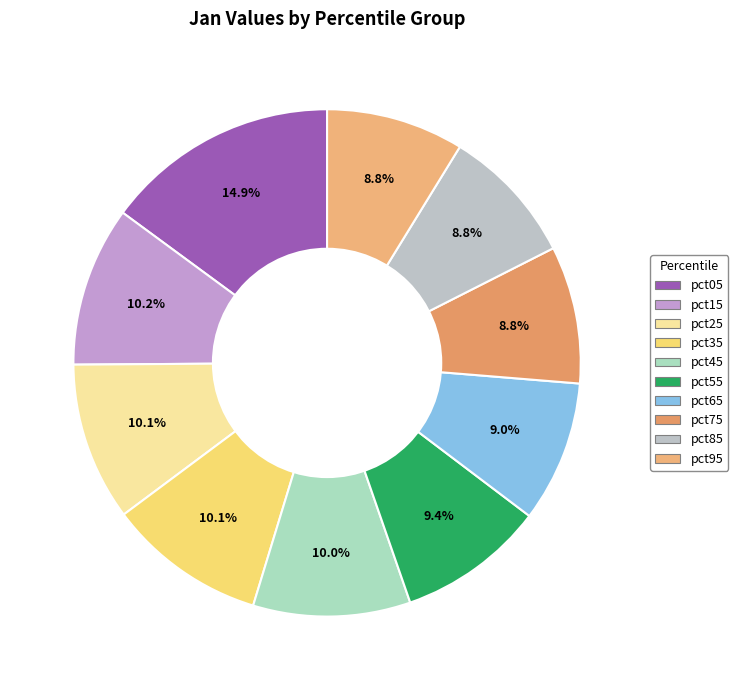

Which category has the biggest portion of the pie?

pct05